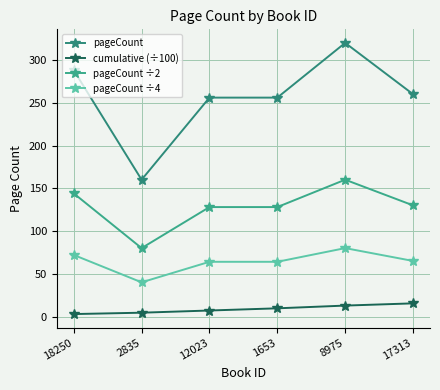

Which series changed the most between 12023 and 1653?

cumulative (÷100)